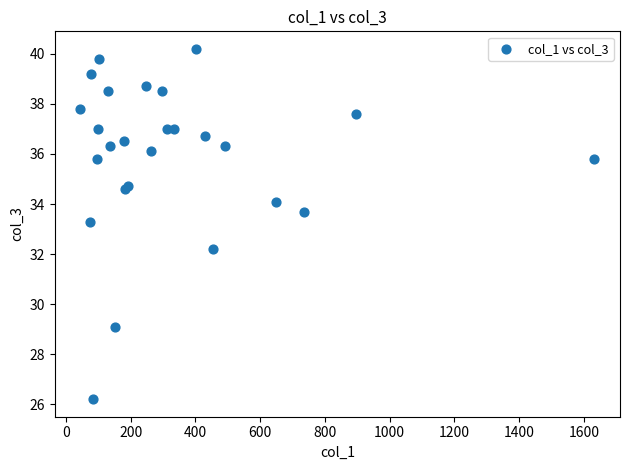

What Y value in the scatter plot is closest to 33?

33.3